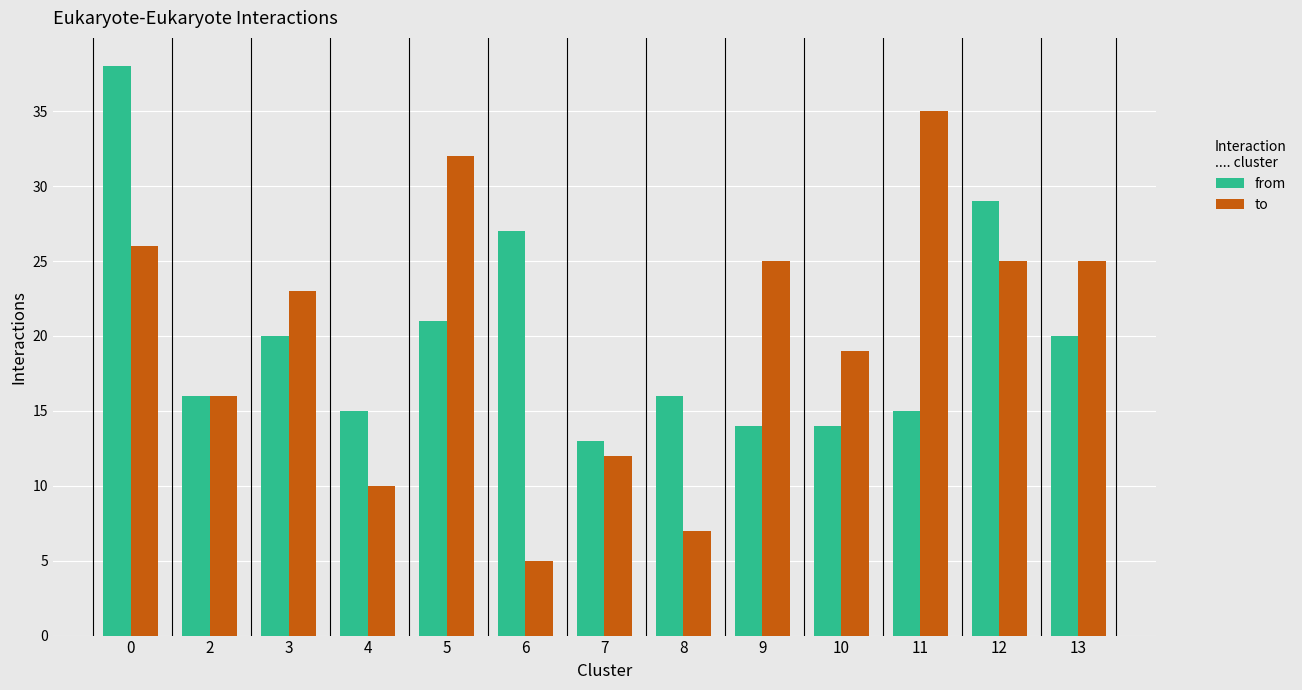

Is it true that from equals 28 at 2?

False